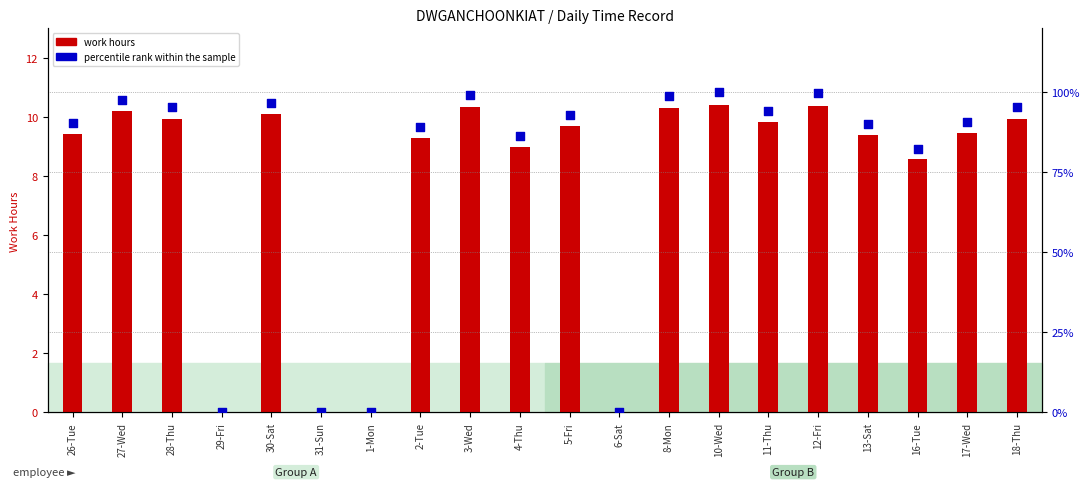

Is the value of work hours at 5-Fri greater than the value of percentile rank within the sample at 26-Tue?

No